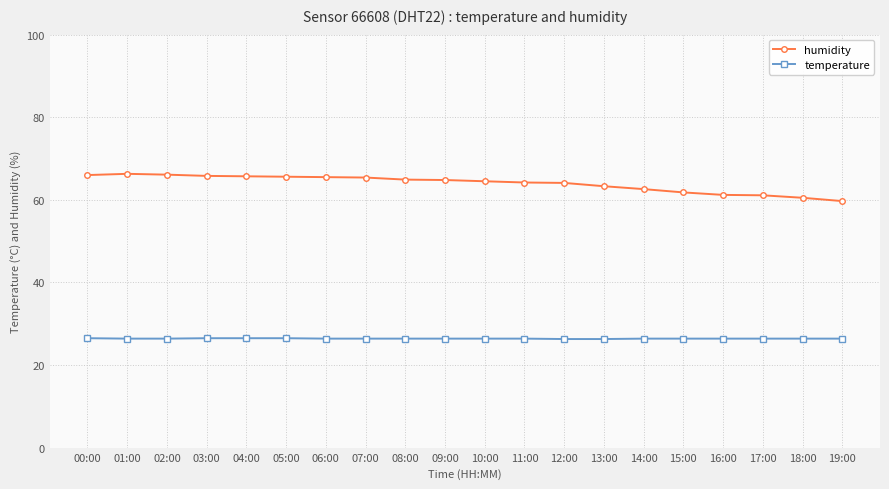

What is the label of the 12th point from the right?

08:00